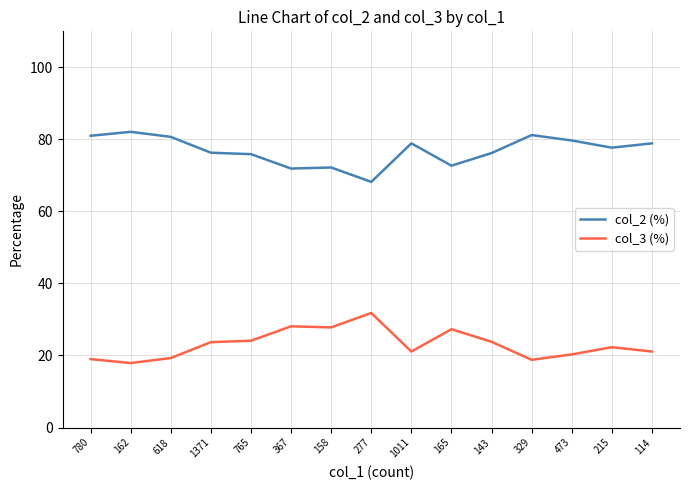

How many lines are shown in the chart?

2